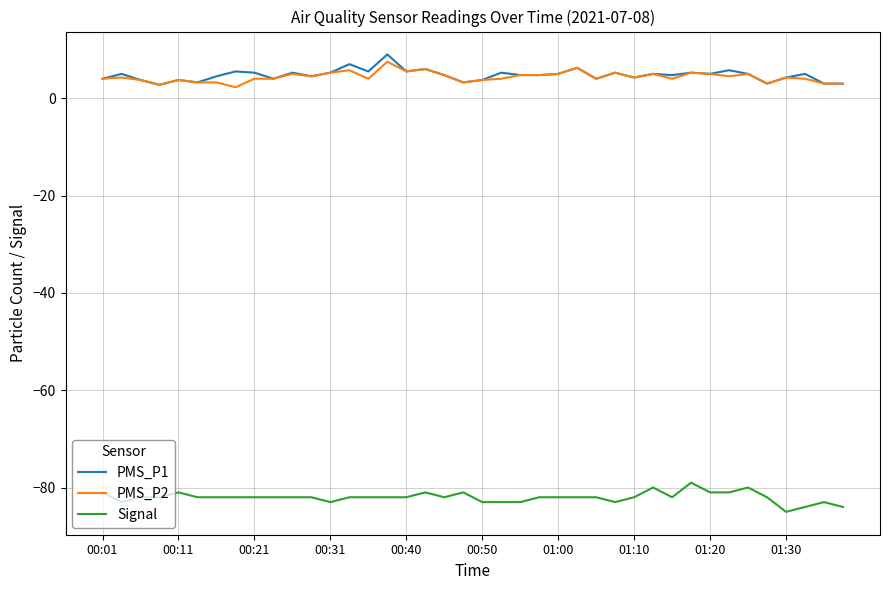

What is the maximum value for PMS_P1?

9.0